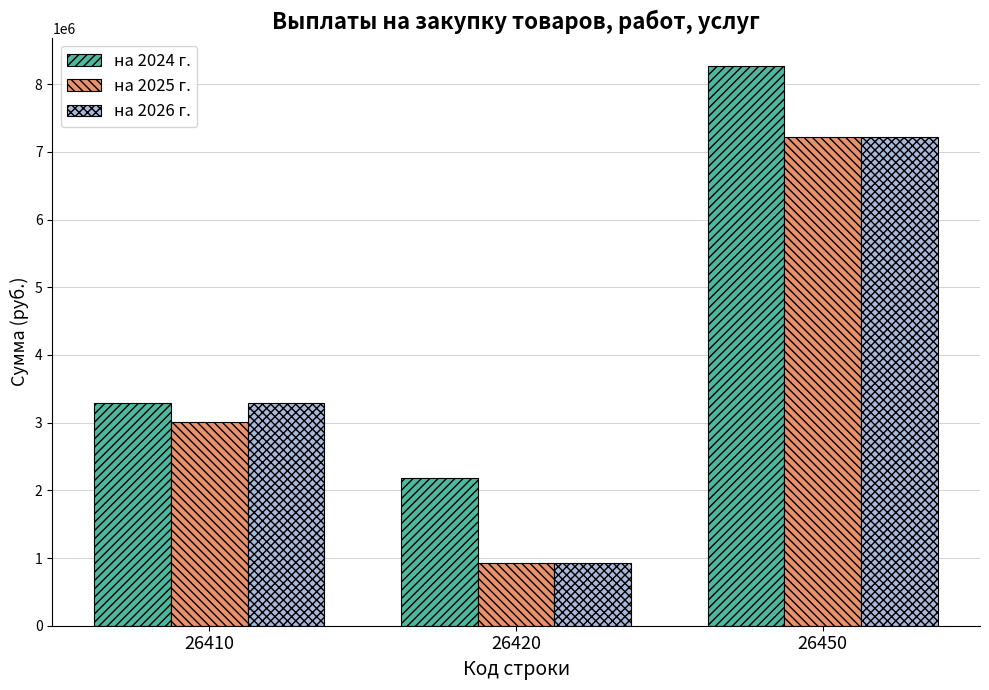

How many data points does each series have?

3